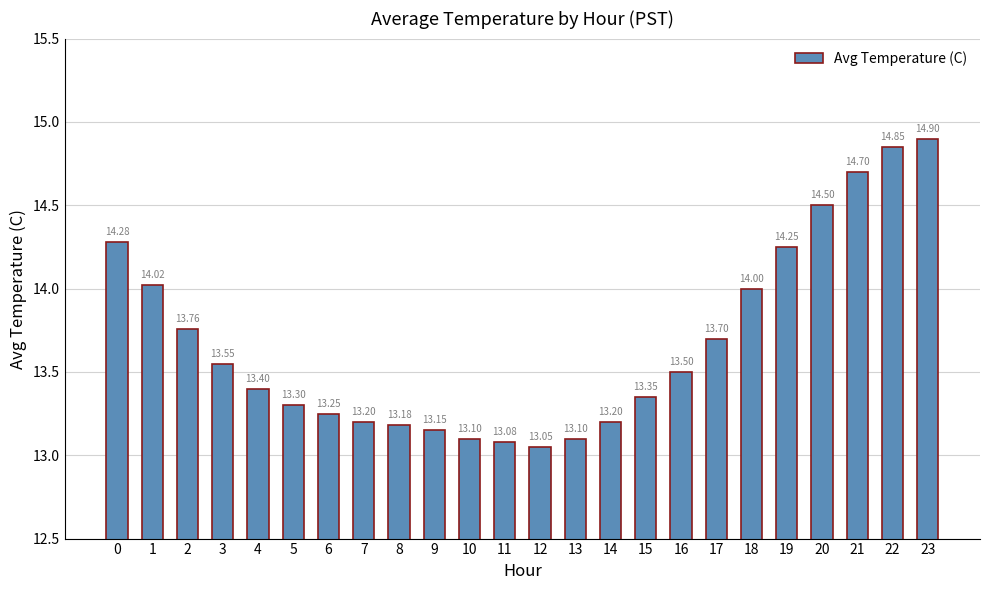

The value at 1 is 14.0. True or false?

True